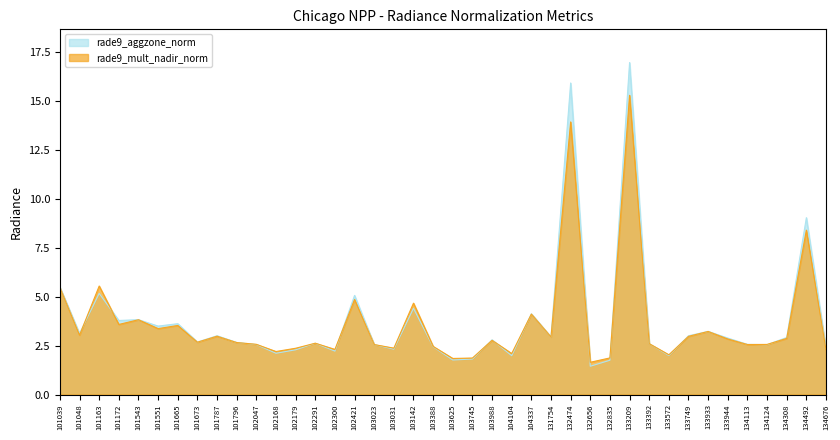

True or false: rade9_aggzone_norm and rade9_mult_nadir_norm cross at least once.

True